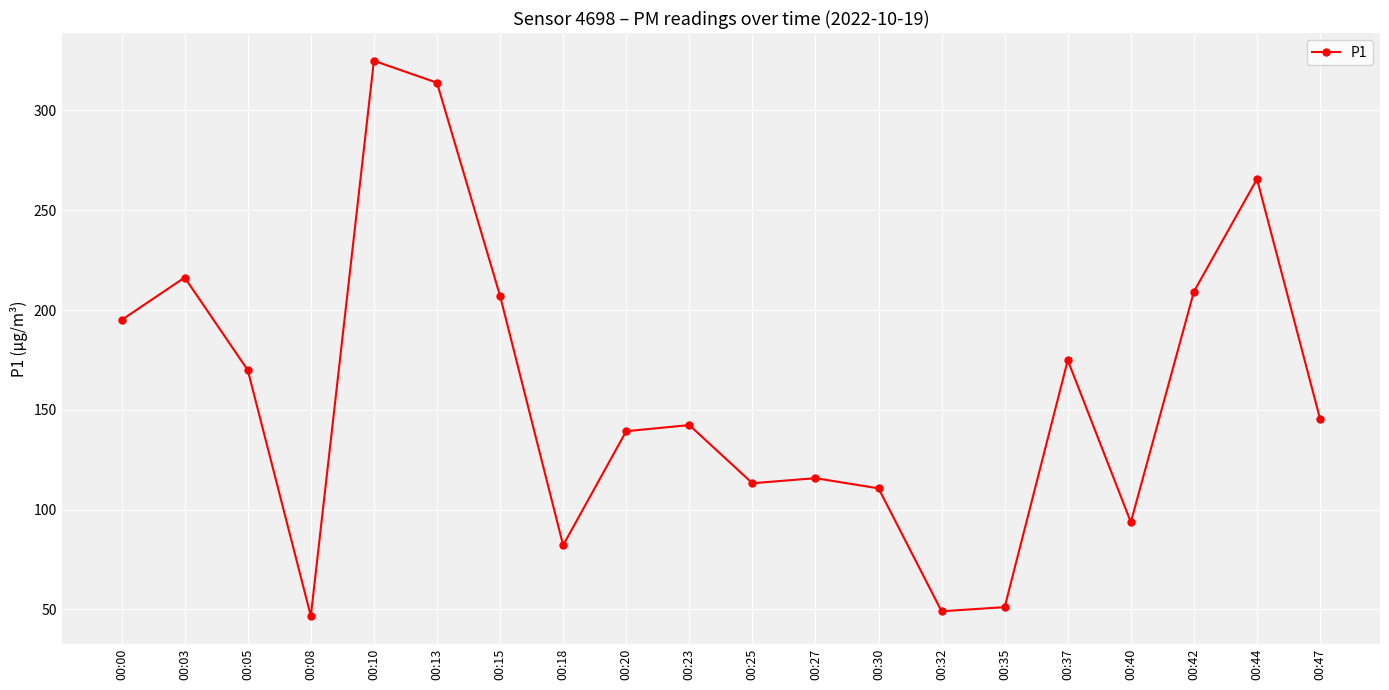

Reading right to left, transcribe all the data shown in this chart.

145.4	265.6	209.2	93.7	174.8	51.2	49.1	110.7	115.8	113.2	142.4	139.3	82.2	207.1	313.8	324.8	46.7	169.9	216.3	195.0